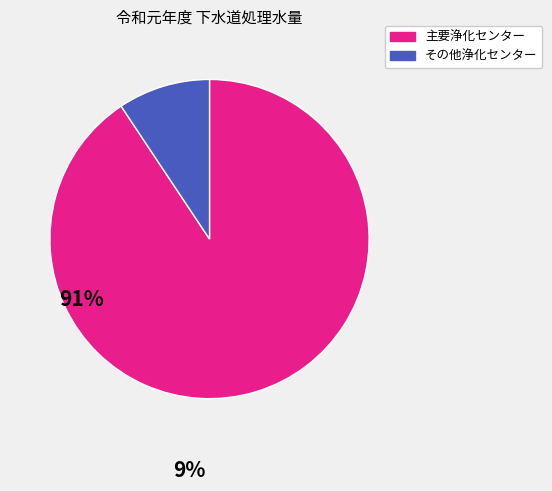

How many slices are in this pie chart?

2